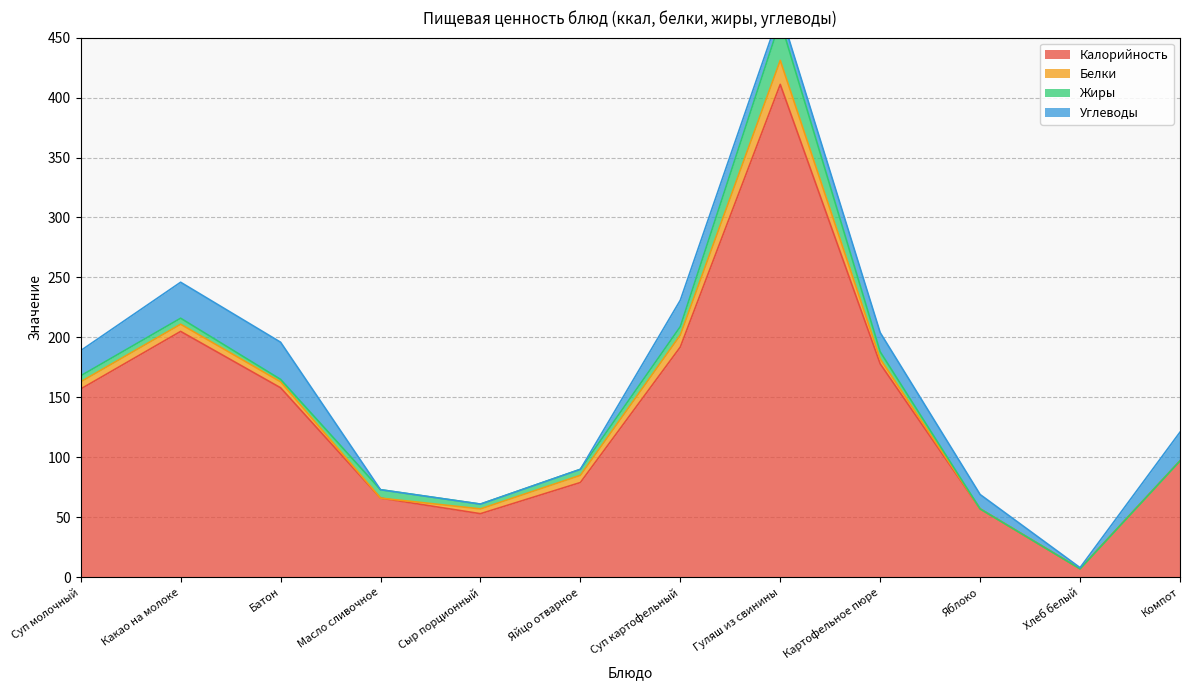

What is the label of the 6th point from the left?

Яйцо отварное